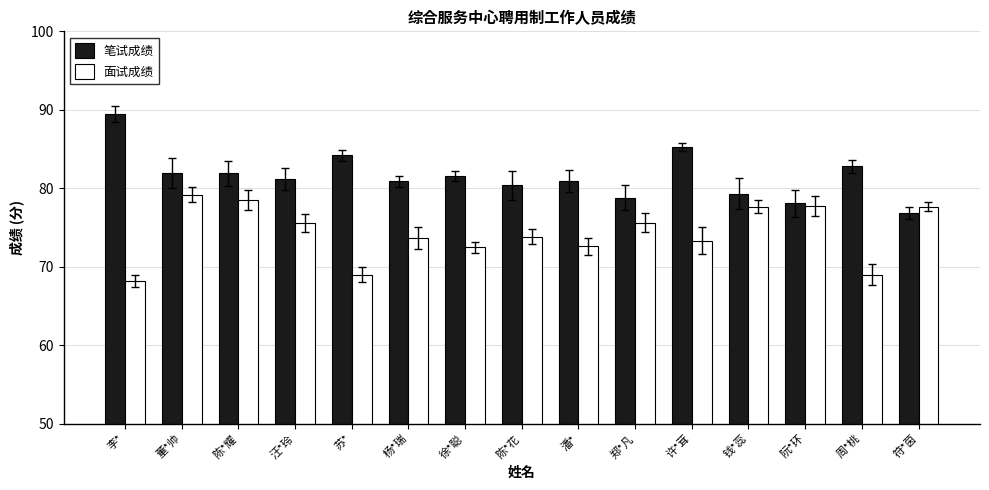

The value of 面试成绩 at 符*茵 is 77.7. True or false?

True